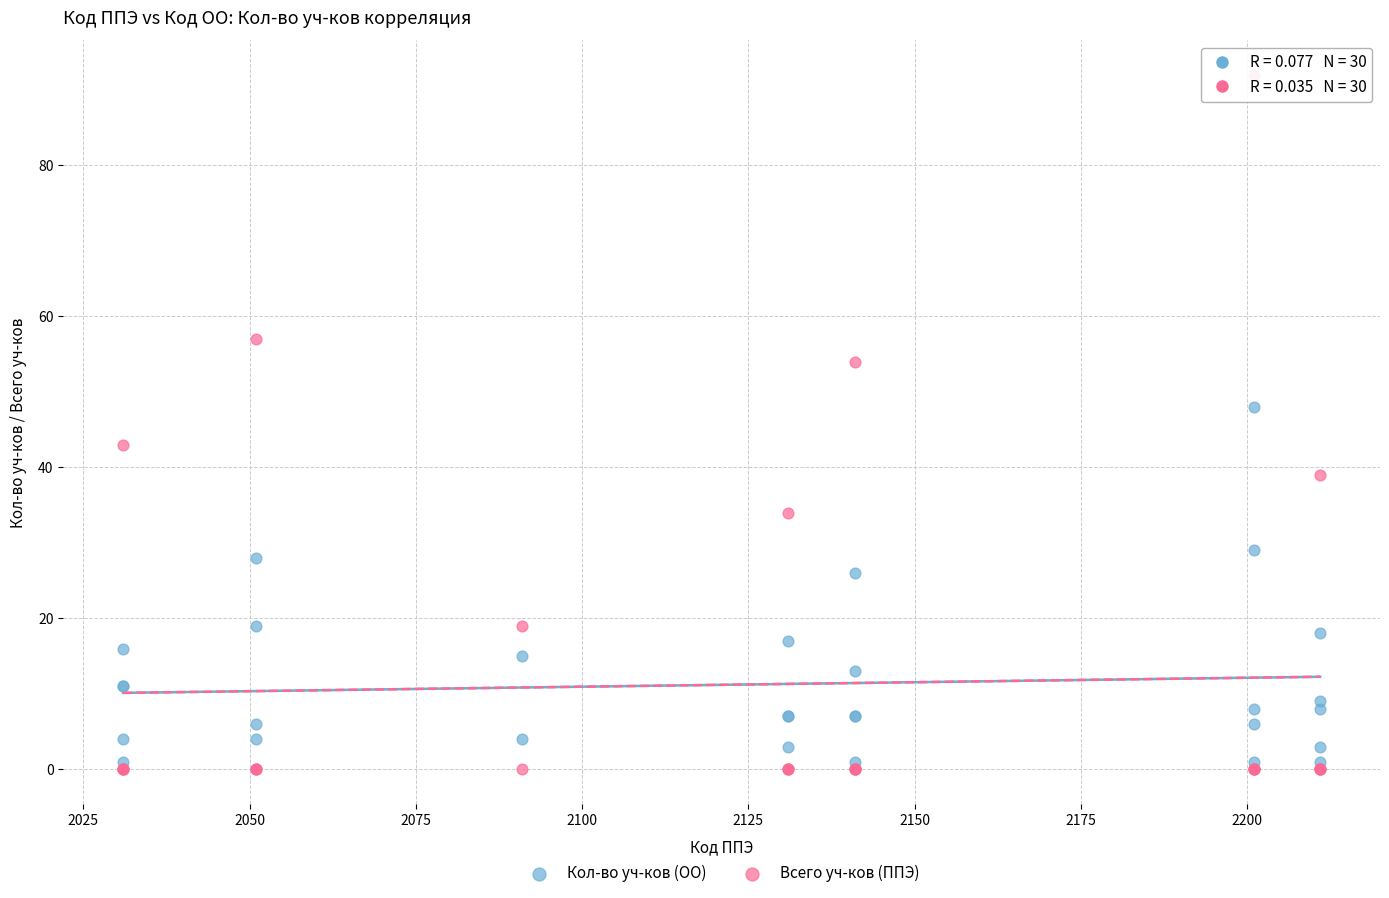

In the Кол-во уч-ков (ОО) series, what Y value is closest to 24?

26